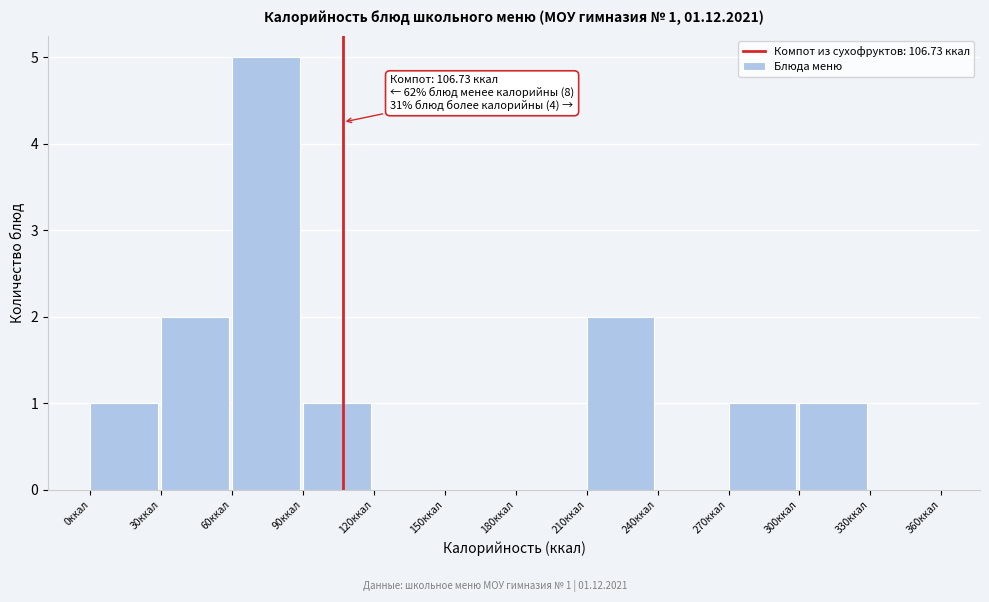

Which range on the x-axis has the tallest bar?

60 to 90